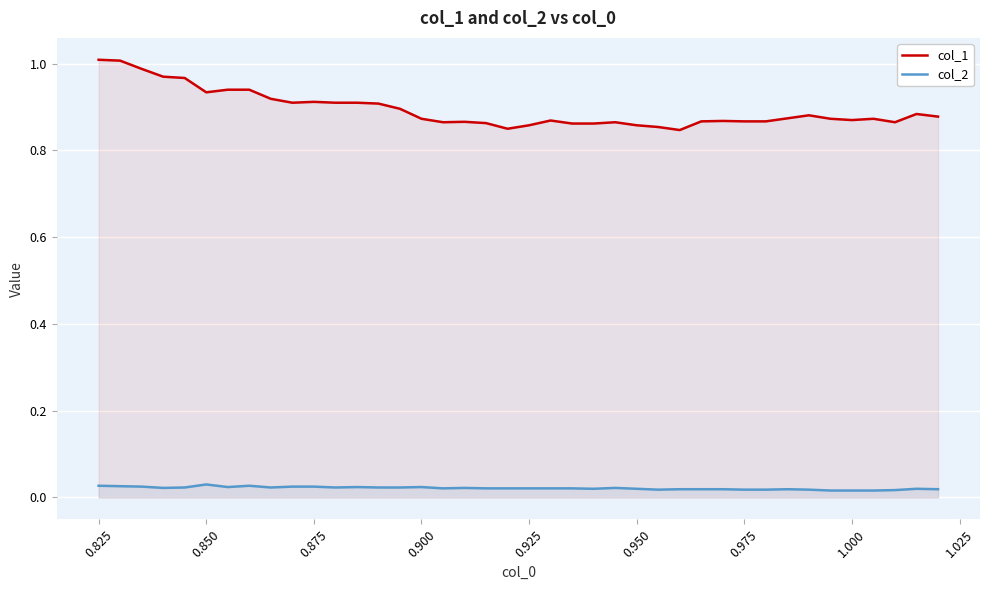

Rank the series by their maximum value, from highest to lowest.

col_1, col_2